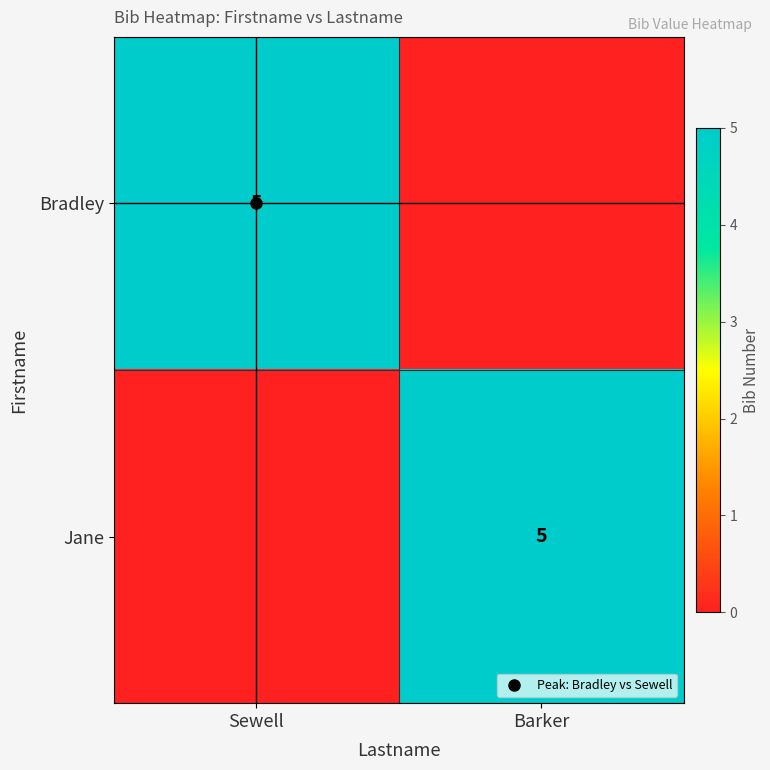

At which label does Jane reach its minimum?

Sewell